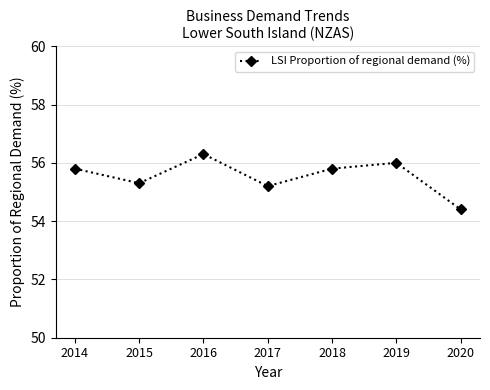

At which label does the data first exceed 55?

2014